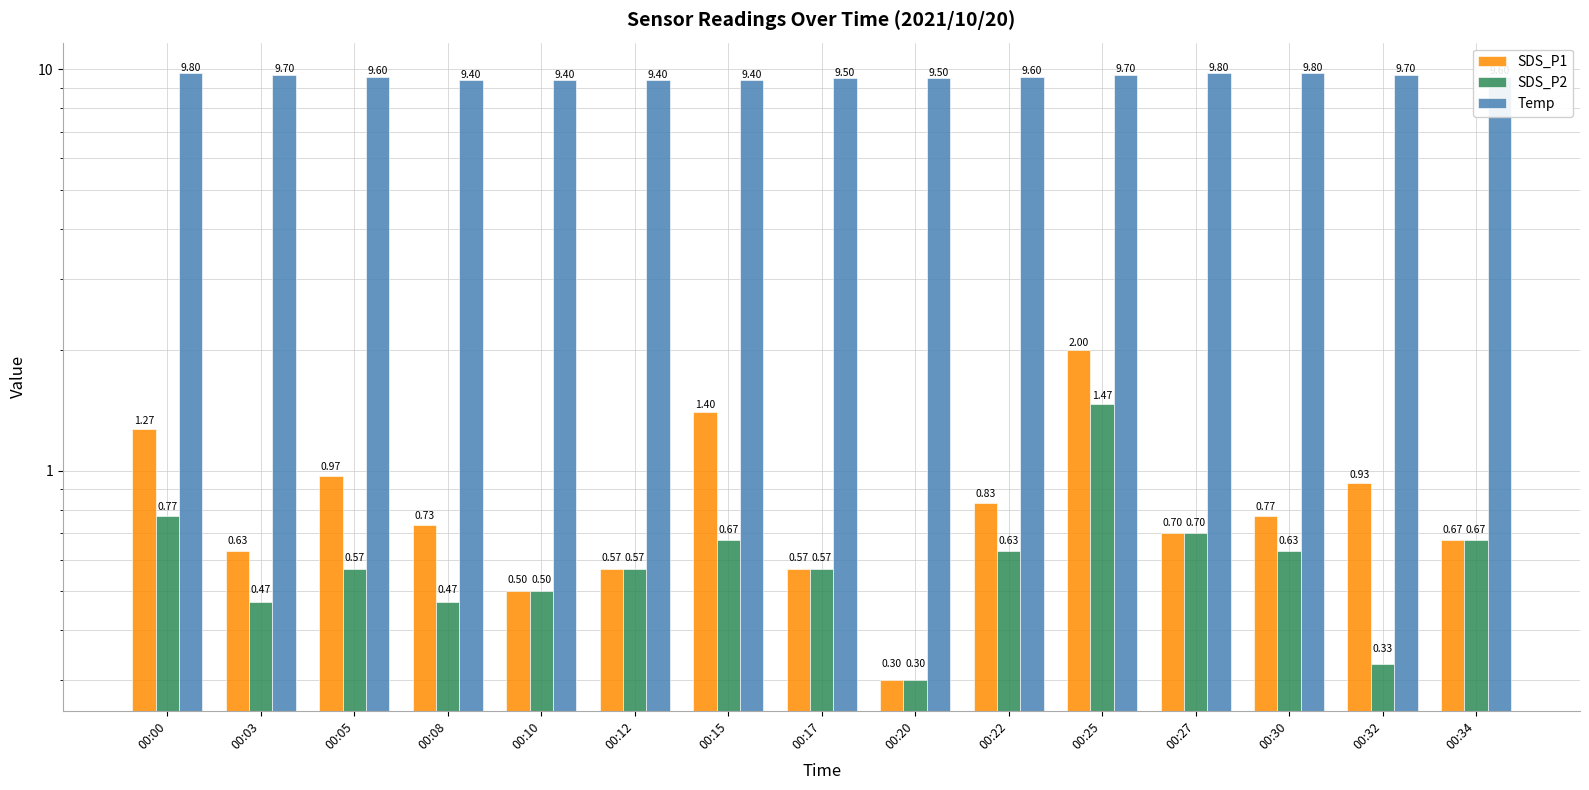

Does the chart contain any negative values?

No